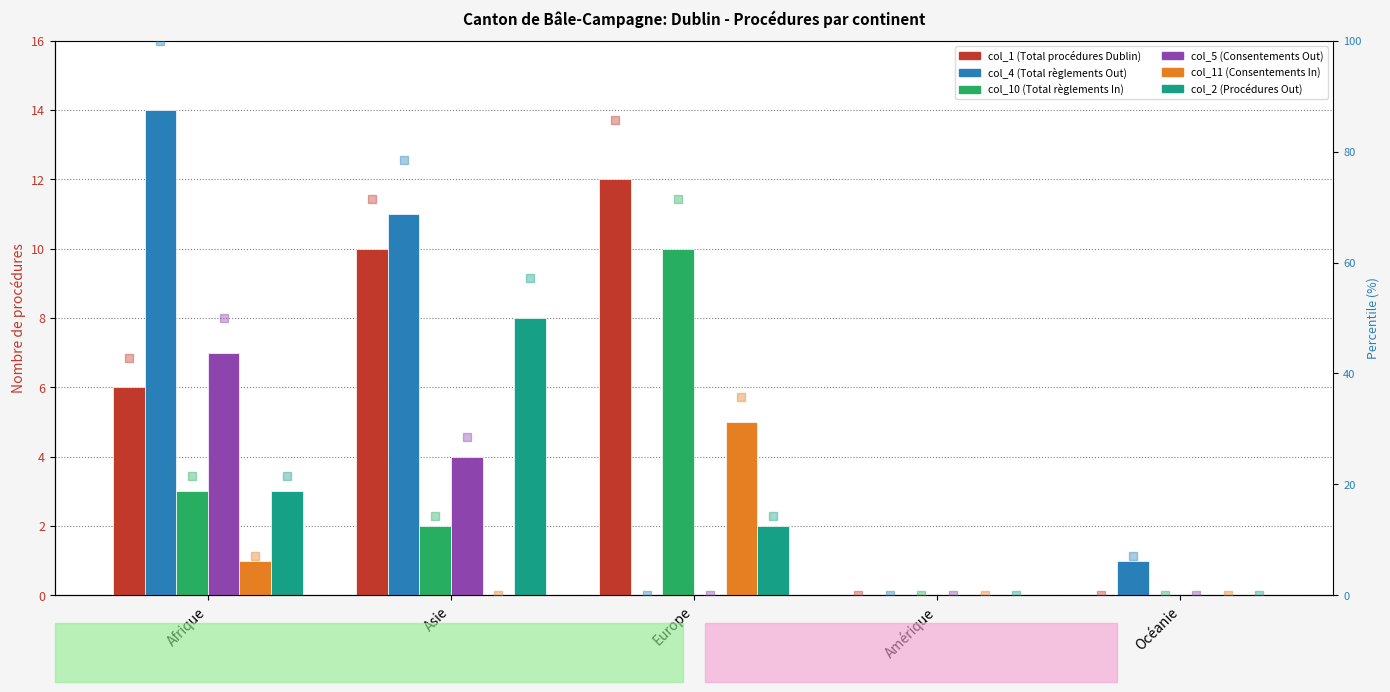

Which series has the widest spread of Y values?

col_4 (Total règlements Out)